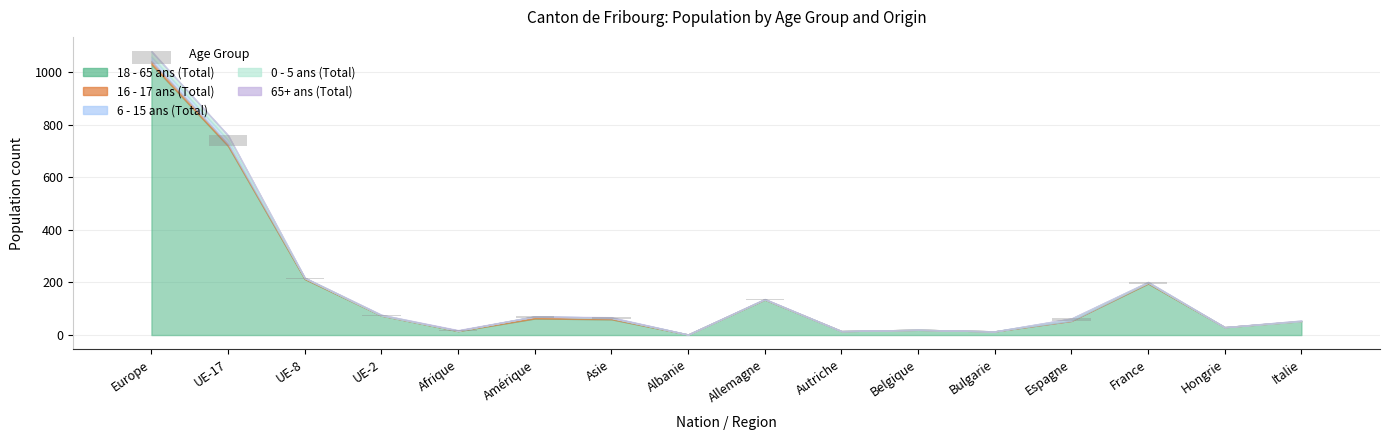

Reading right to left, extract all data points from this chart.

18 - 65 ans (Total): 53	30	196	54	14	20	15	135	2	60	63	15	74	213	719	1030
16 - 17 ans (Total): 0	0	3	0	0	0	0	1	0	4	7	2	0	4	7	12
6 - 15 ans (Total): 0	0	1	6	0	0	0	0	0	2	1	0	1	0	16	17
0 - 5 ans (Total): 2	0	2	3	0	0	0	1	0	0	0	0	2	1	17	20
65+ ans (Total): 0	0	0	0	0	0	0	0	0	2	0	2	0	0	1	1